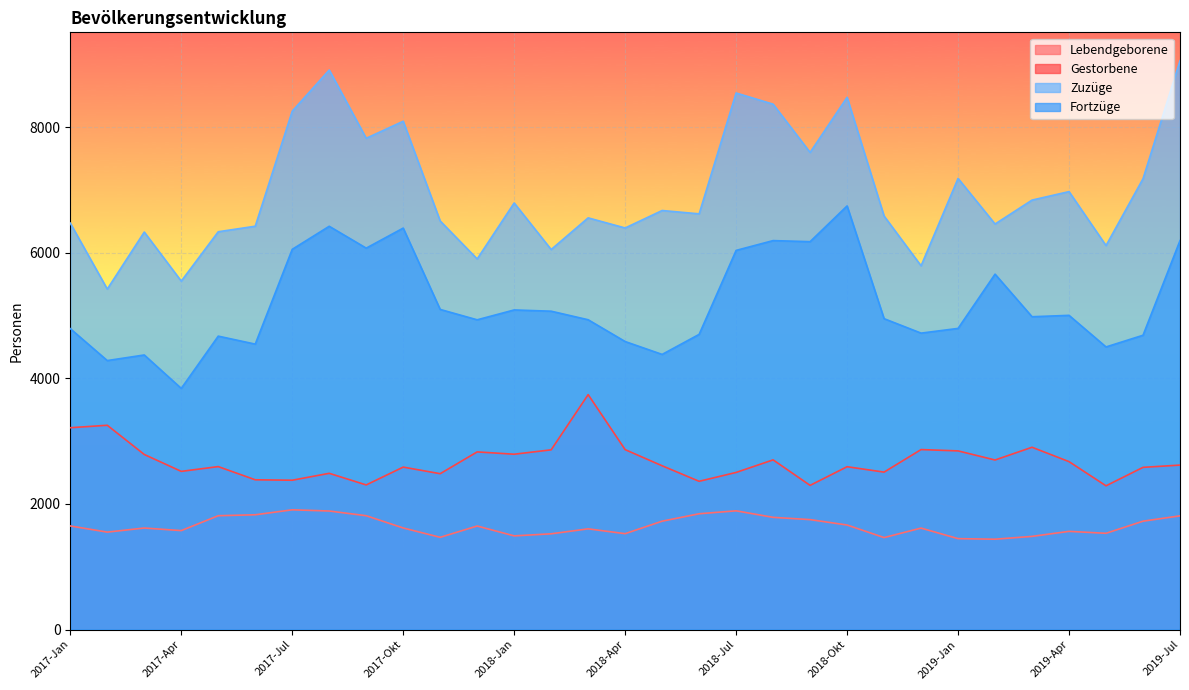

Reading left to right, what are all the values shown in this chart?

Lebendgeborene: 1649	1551	1616	1575	1812	1827	1906	1887	1812	1617	1468	1648	1491	1524	1603	1526	1725	1843	1890	1786	1750	1664	1464	1615	1447	1438	1483	1563	1532	1725	1810
Gestorbene: 3213	3252	2787	2518	2594	2384	2377	2487	2302	2586	2481	2828	2791	2861	3740	2864	2607	2360	2501	2701	2295	2592	2506	2865	2844	2699	2902	2673	2288	2582	2618
Zuzüge: 6470	5420	6328	5547	6333	6421	8252	8908	7821	8092	6504	5900	6791	6050	6554	6393	6671	6618	8542	8364	7596	8473	6583	5791	7182	6456	6837	6972	6113	7177	9055
Fortzüge: 4790	4282	4371	3839	4671	4544	6053	6420	6072	6391	5096	4931	5088	5068	4932	4585	4380	4699	6036	6192	6175	6744	4949	4719	4794	5658	4980	5002	4499	4685	6192